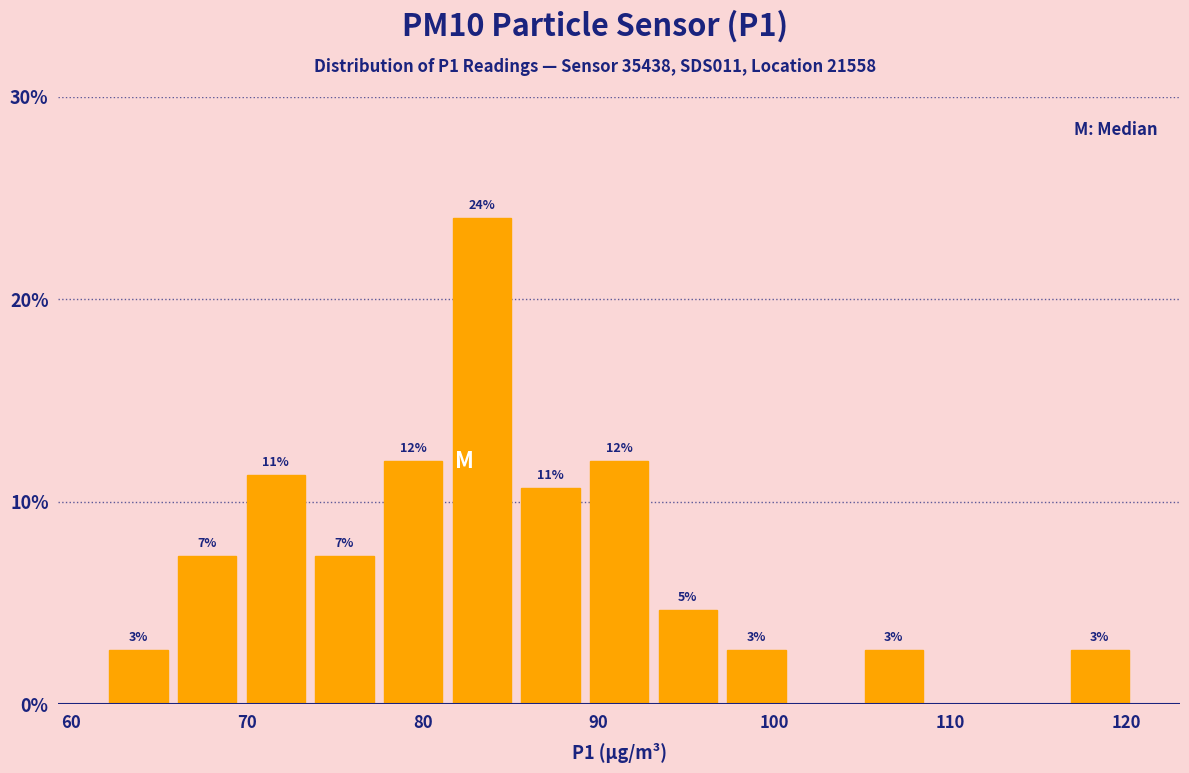

Around what value on the x-axis is the tallest bar? Give the approximate position of its centre, as read against the axis.

83